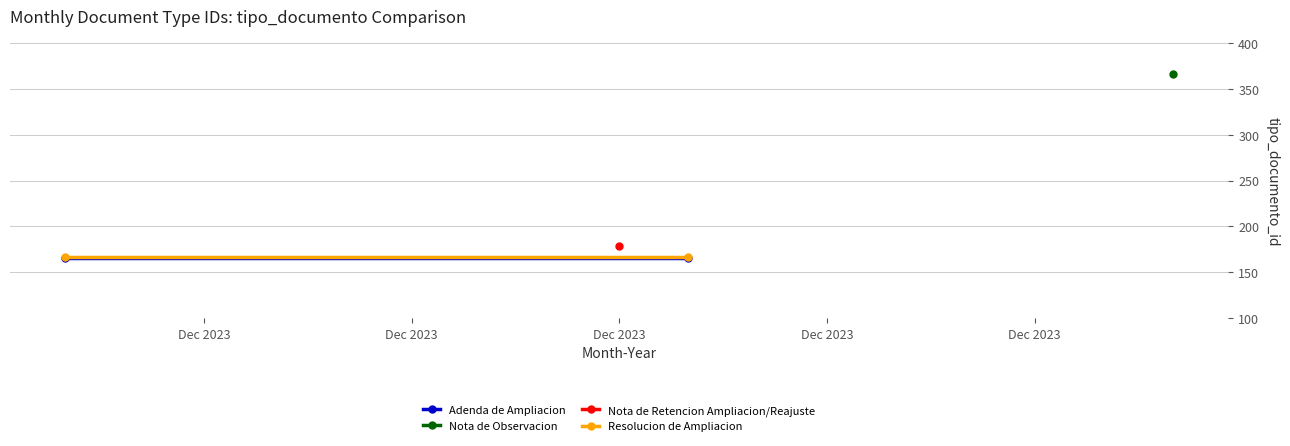

What is the minimum value for Resolucion de Ampliacion?

167